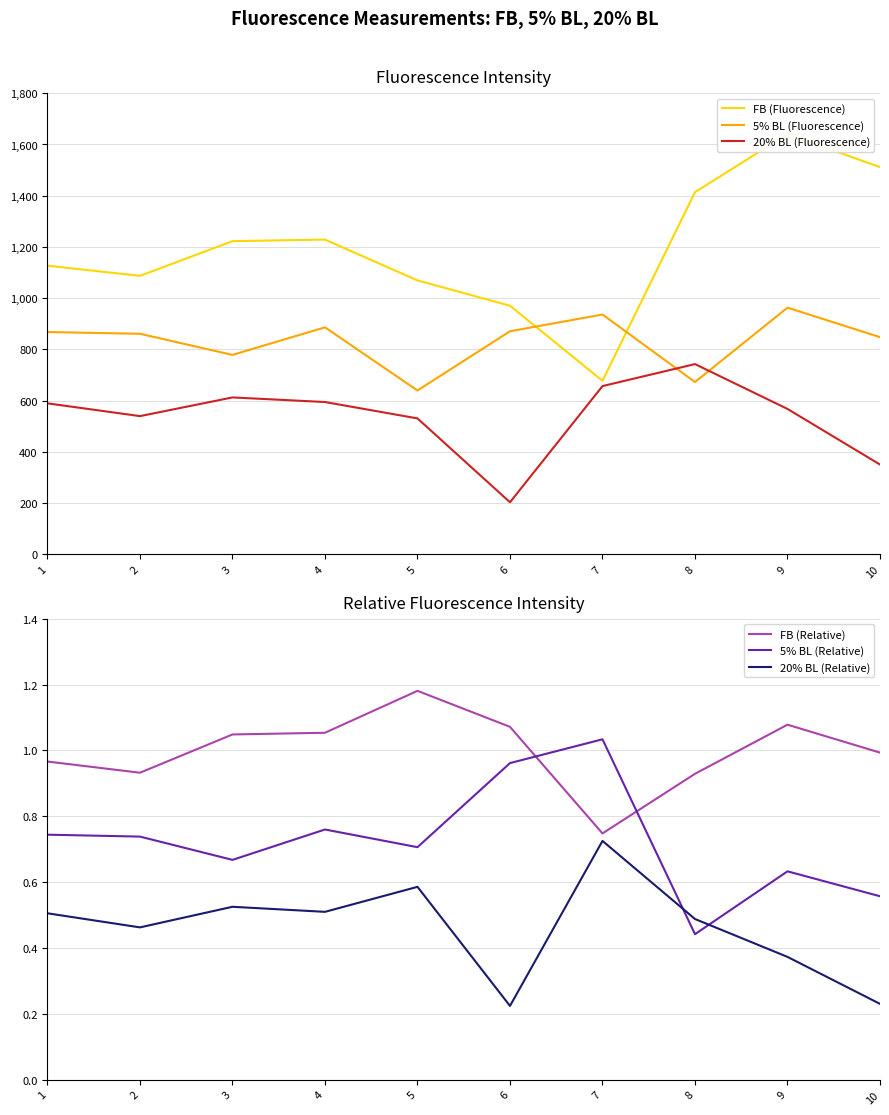

Which category has the highest value in the 20% BL (Relative) series?

7